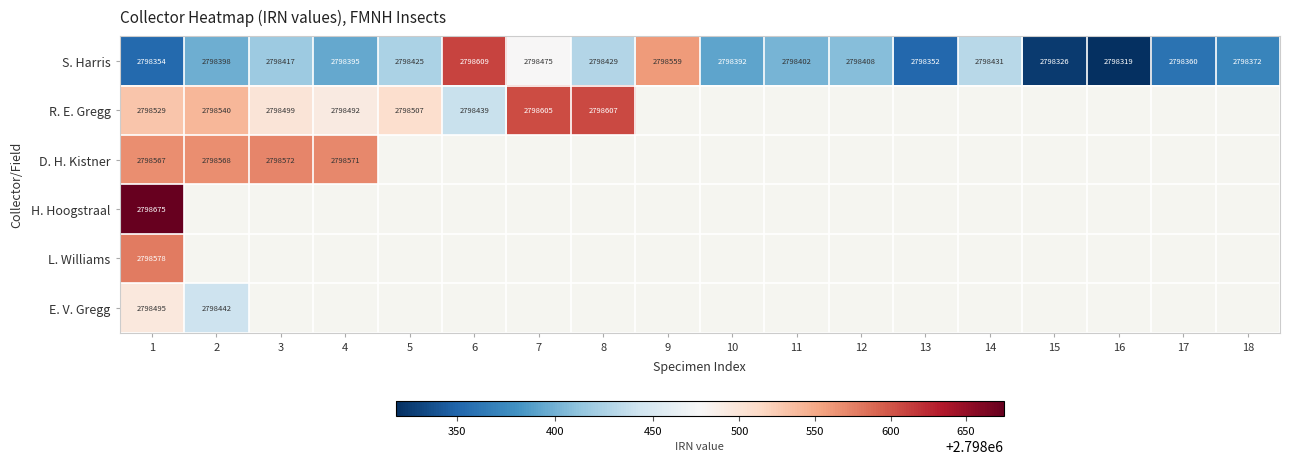

What is the difference between the maximum and second lowest values in the S. Harris series?

283.0